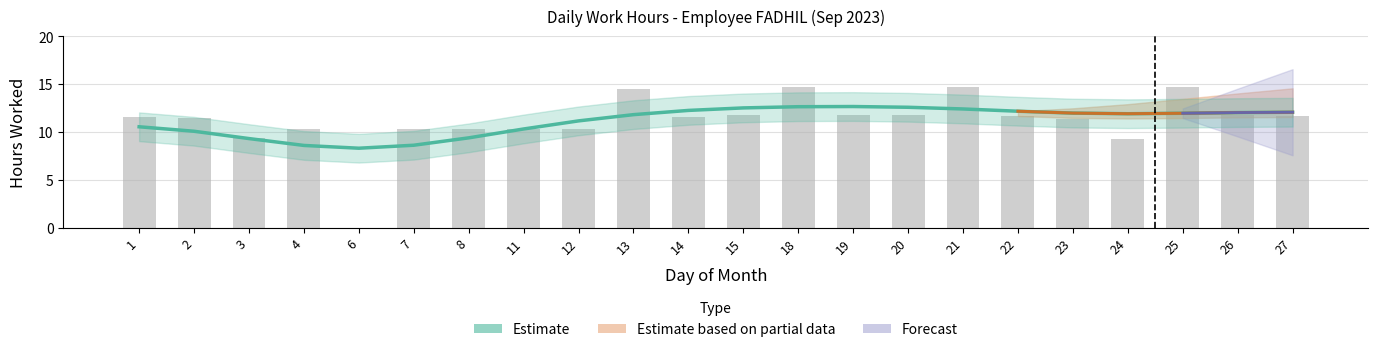

The chart shows a value of 18.6 at 23. True or false?

False